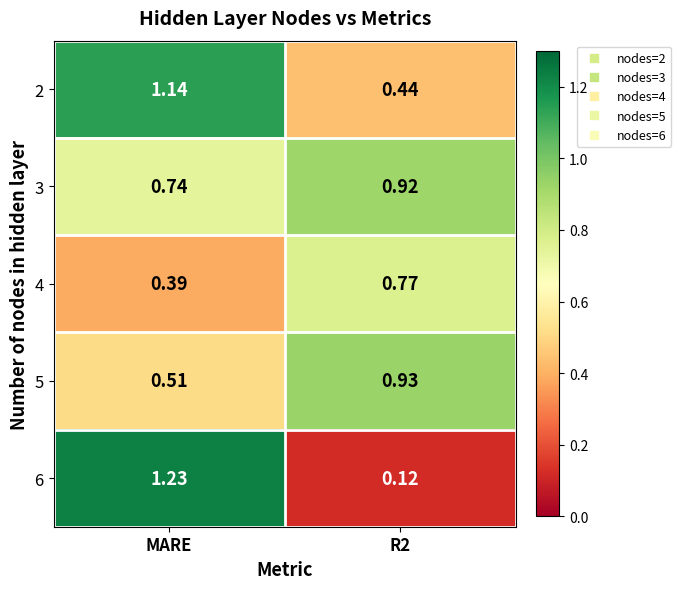

Rank the series at R2 from highest to lowest value.

5, 3, 4, 2, 6